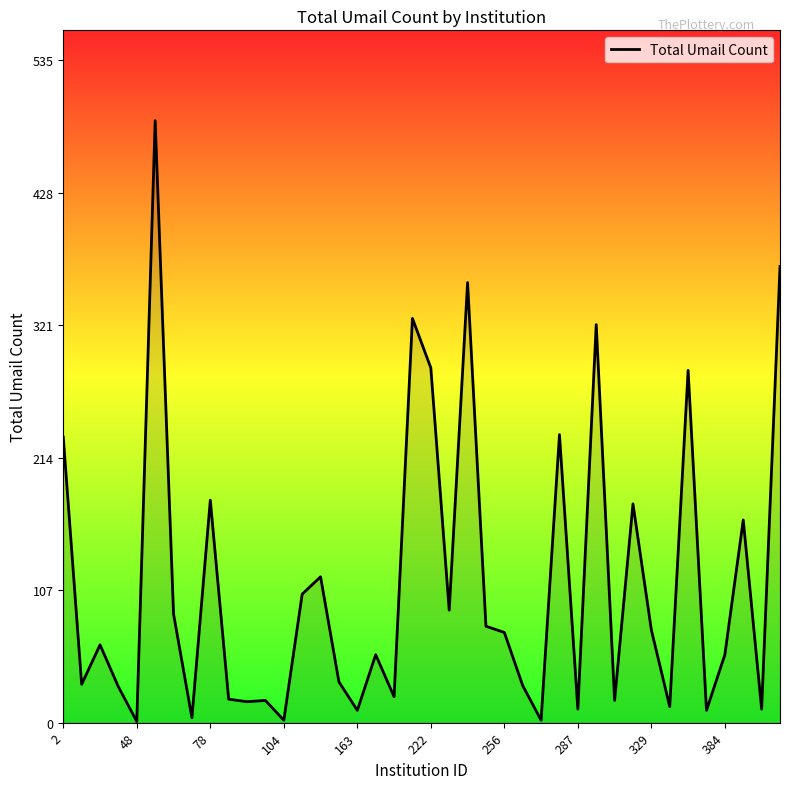

What is the maximum value shown in the chart?

487